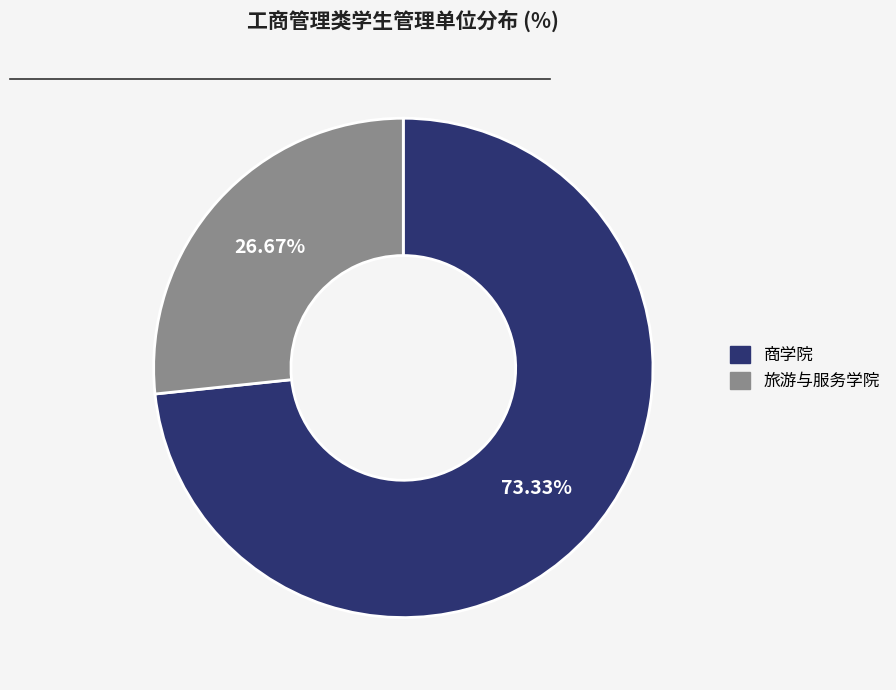

Does any single category account for the majority?

Yes